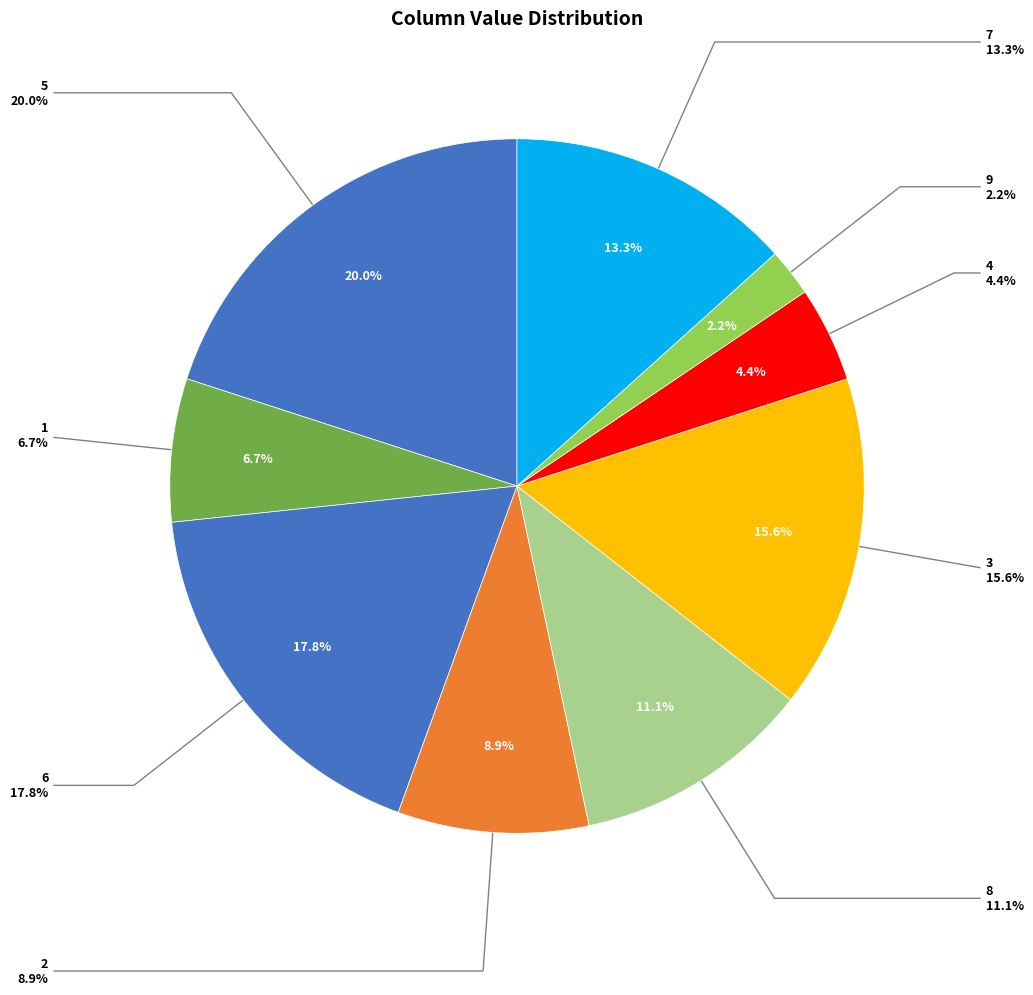

Between 9 and 3, which is larger?

3